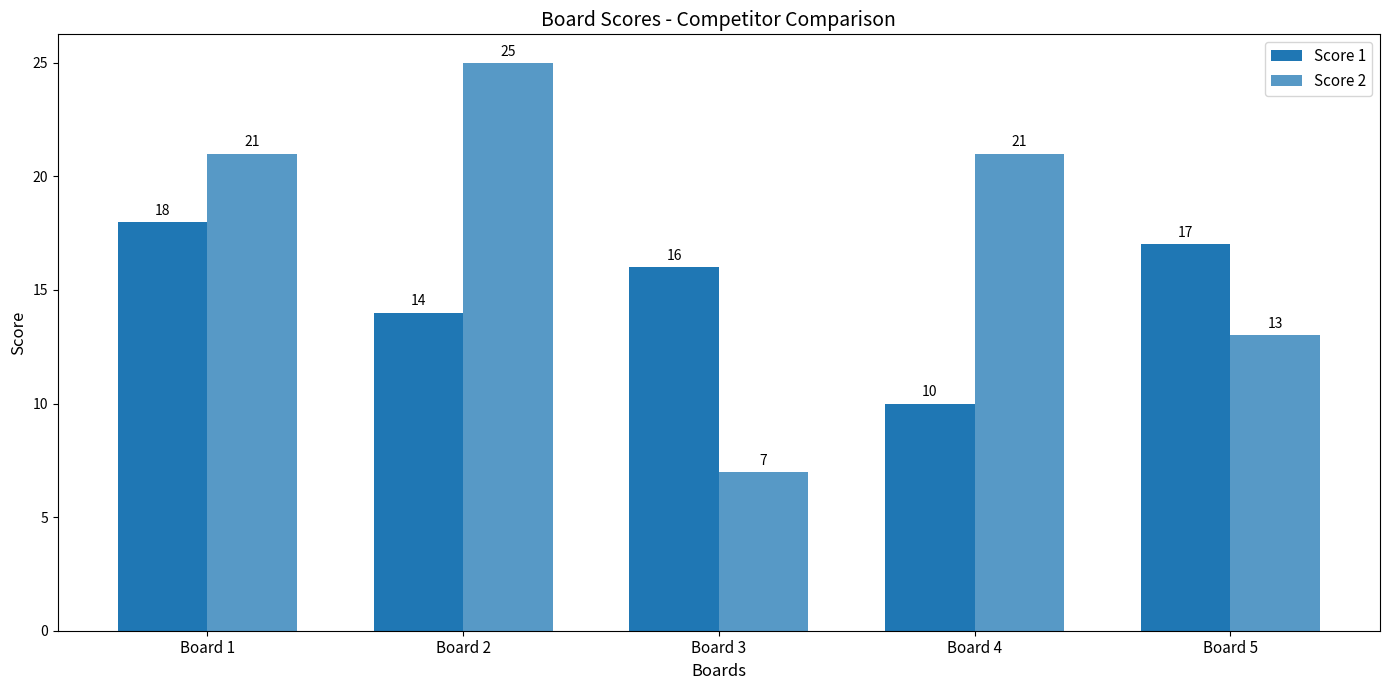

Reading left to right, list all the values displayed in this chart.

Score 1: 18	14	16	10	17
Score 2: 21	25	7	21	13